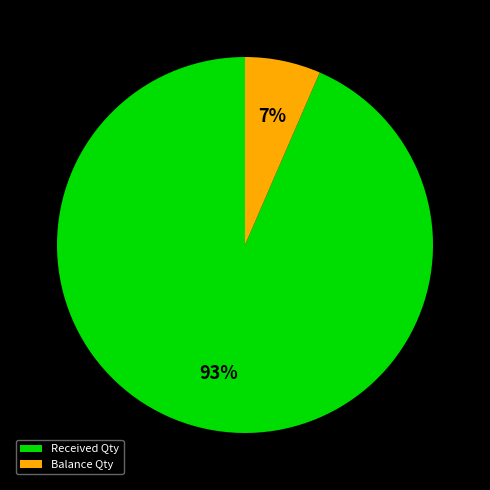

To the nearest percent, what is the average slice percentage?

50%